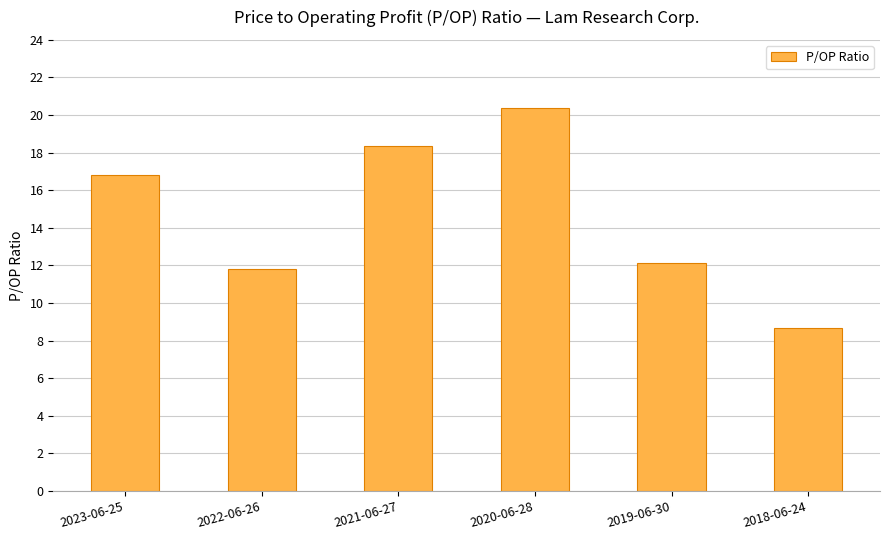

What is the maximum value shown in the chart?

20.4